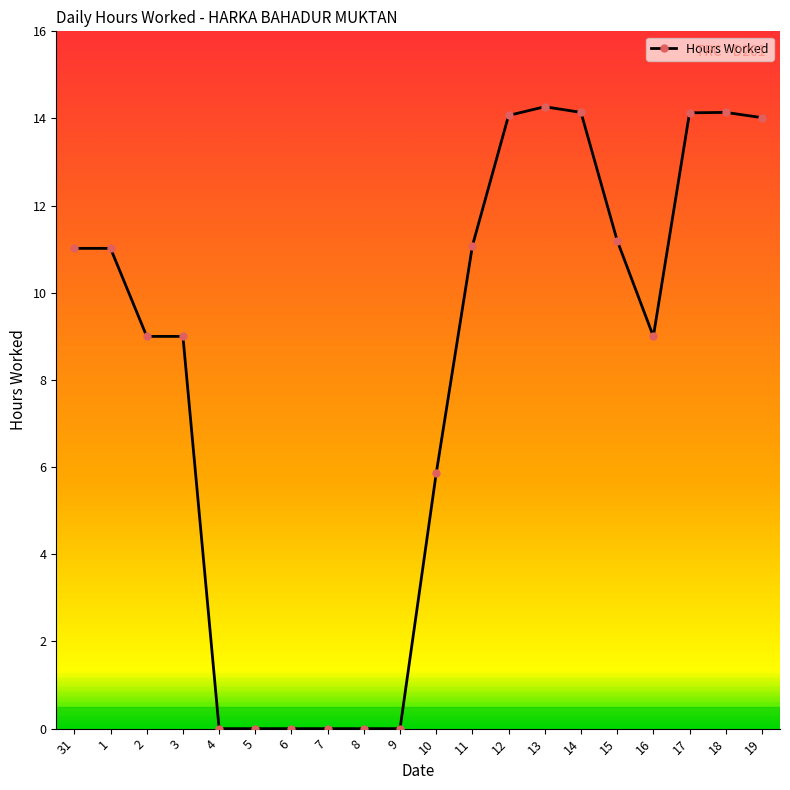

Count the number of values greater than 11.

10